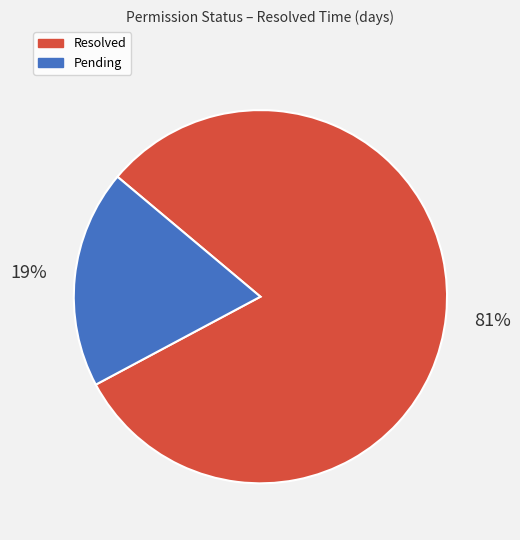

To the nearest percent, what is the difference between the Pending and Resolved slice percentages?

62%